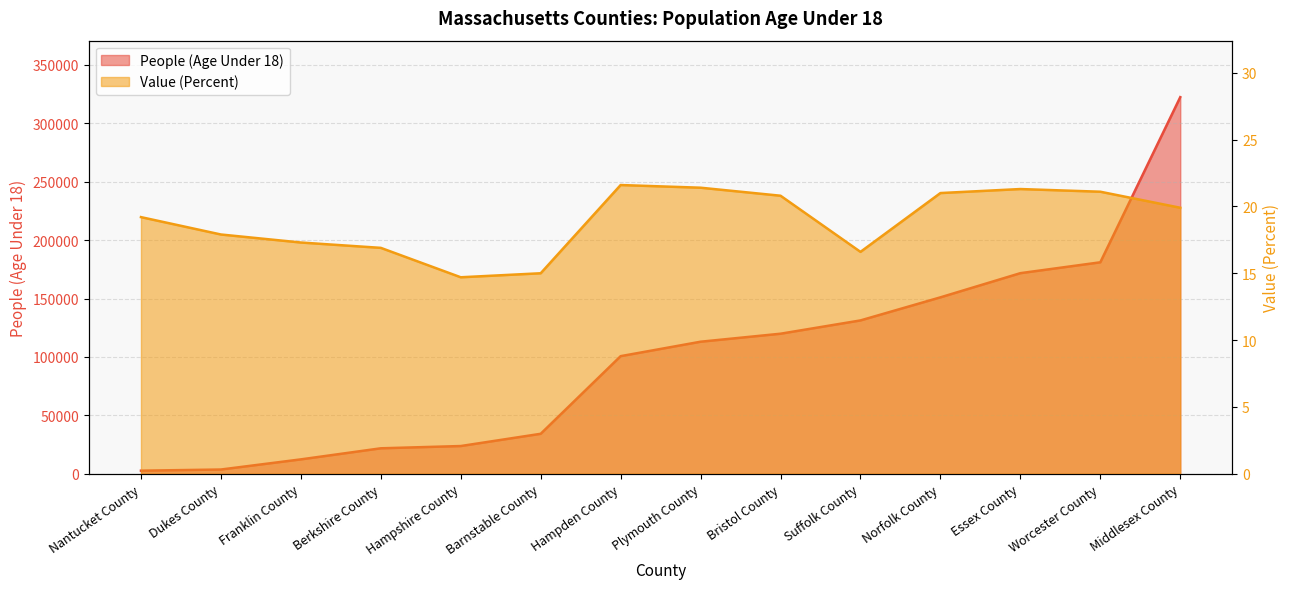

True or false: People (Age Under 18) and Value (Percent) cross at least once.

False